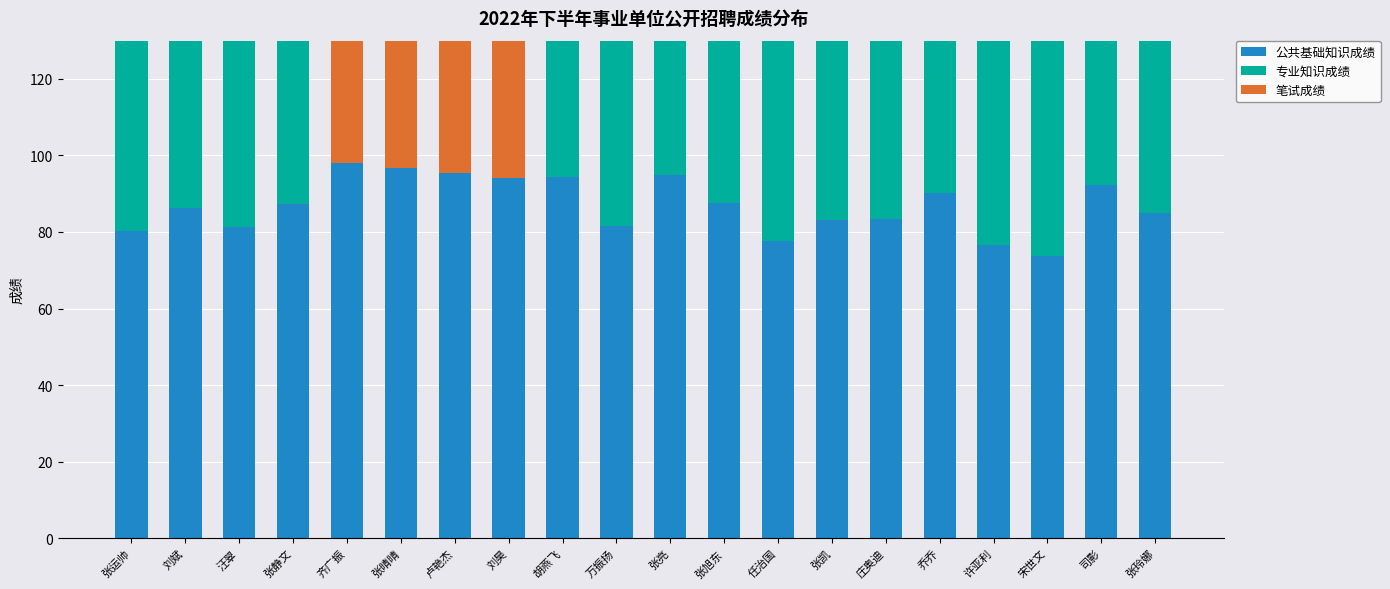

At 张亮, list the series in order from smallest to largest.

专业知识成绩, 笔试成绩, 公共基础知识成绩